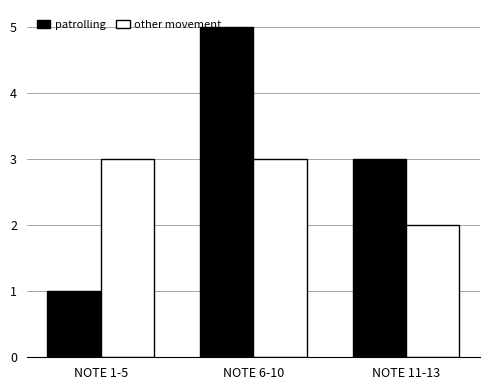

Are the bars grouped side by side (vs. stacked)?

Yes